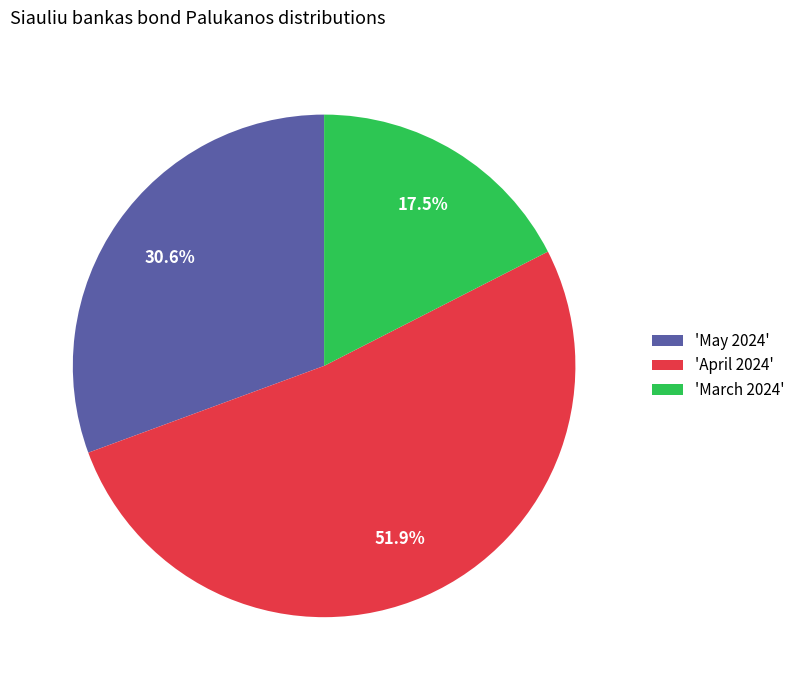

To the nearest percent, what is the average slice percentage?

33%